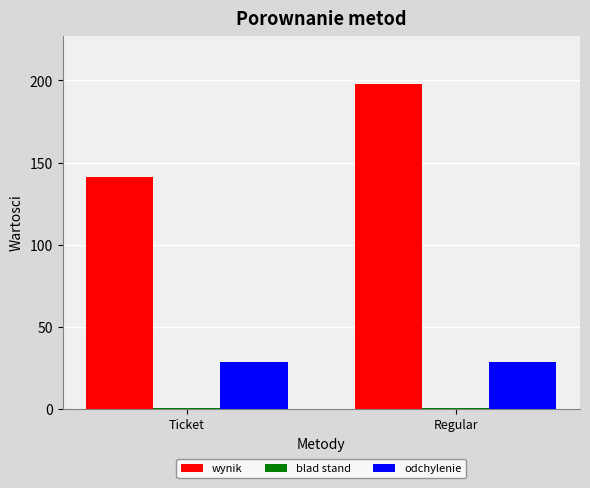

Count the number of categories in the chart.

2